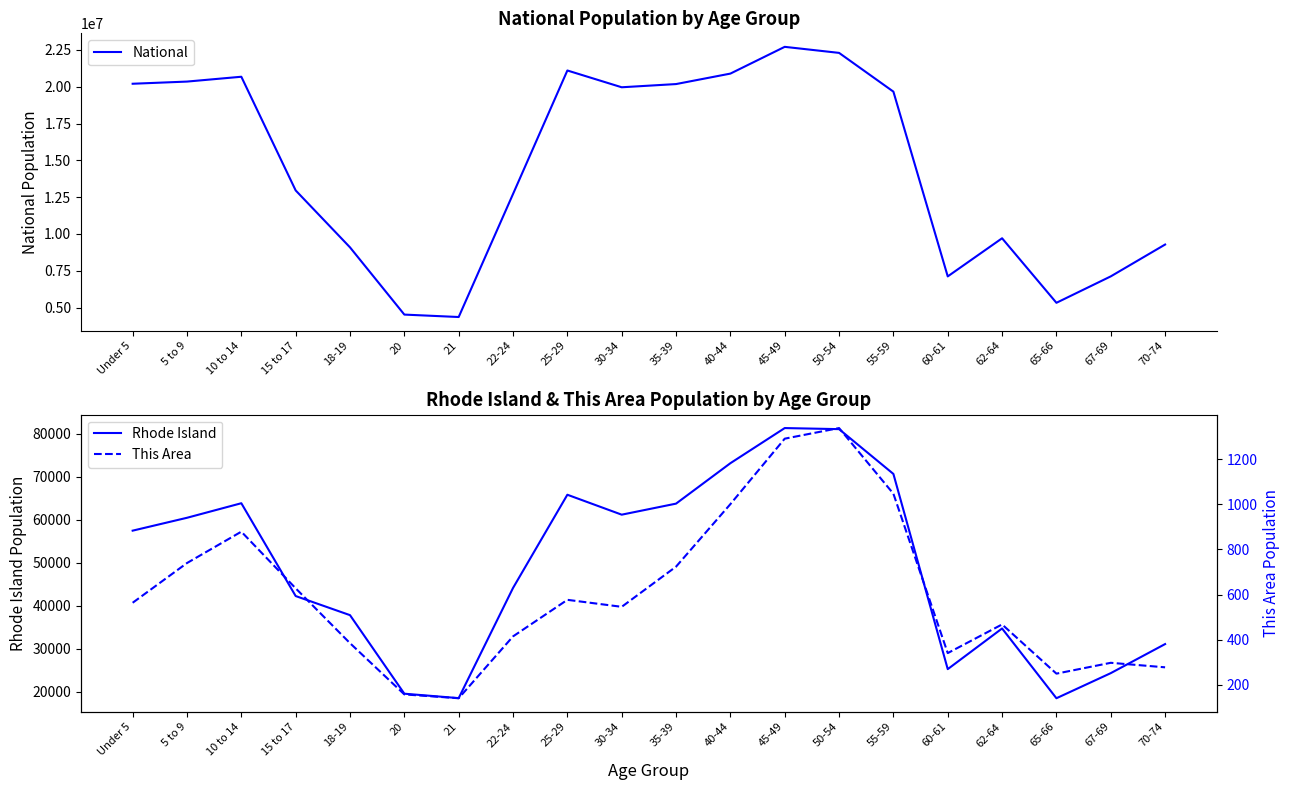

What is the difference between the maximum and second lowest values in the National series?

18189462